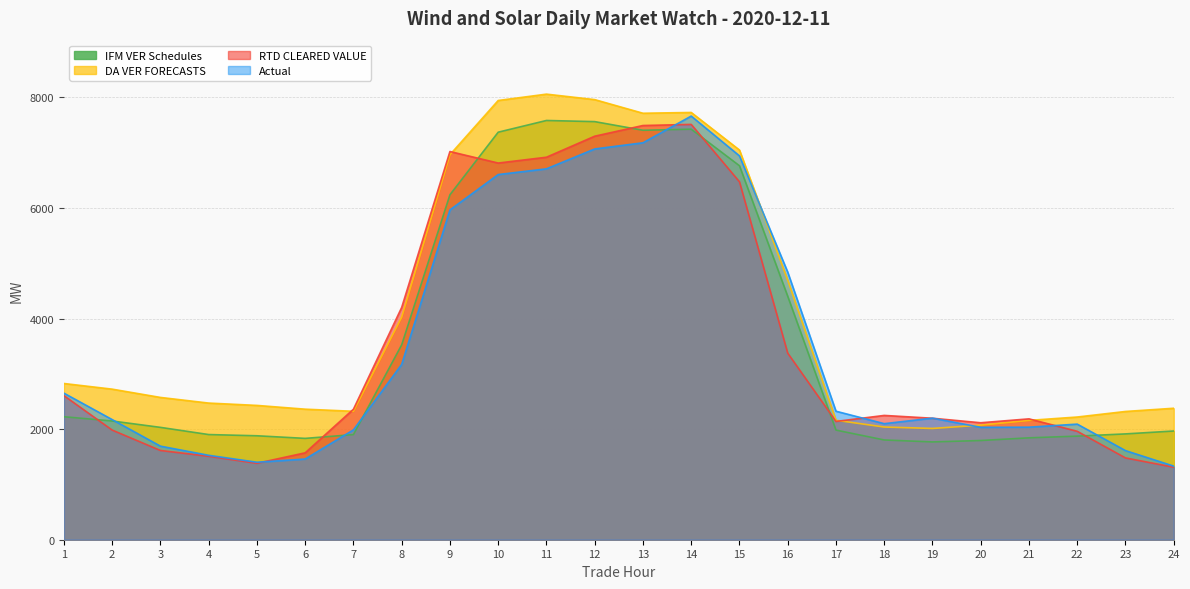

Where is Actual nearest to the value 4495?

16